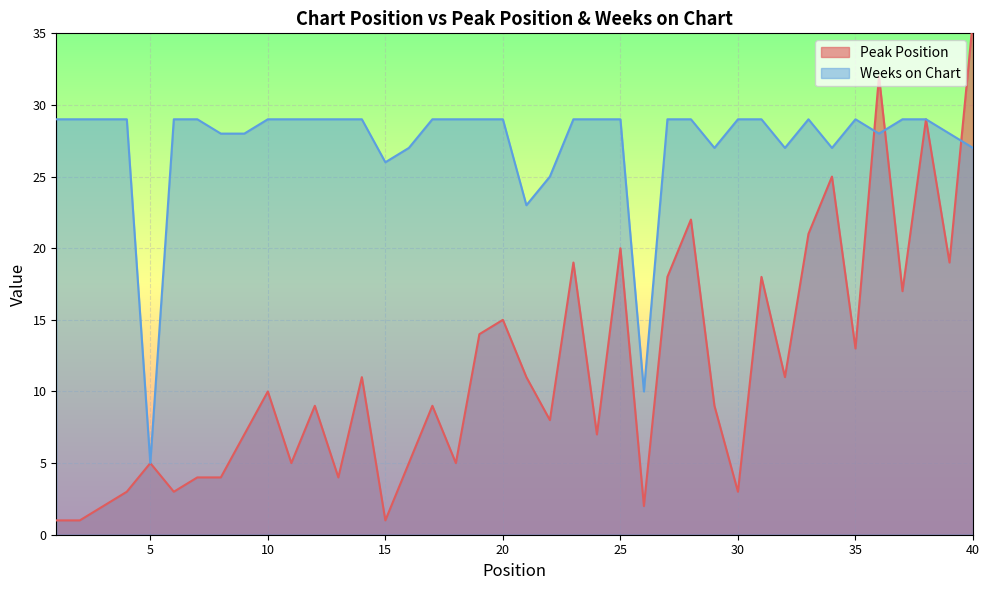

Which category has the highest value in the Peak Position series?

40